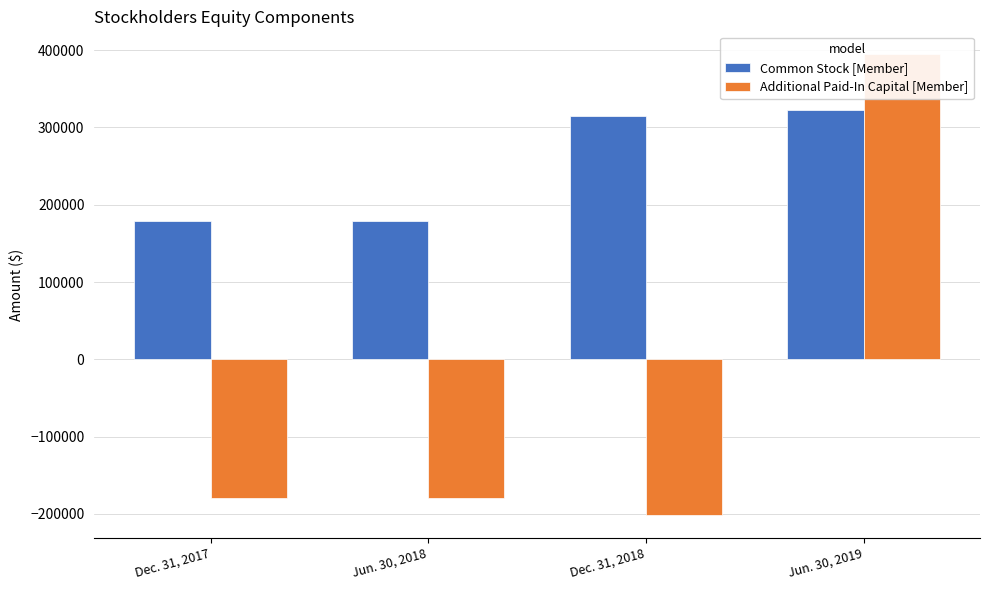

What is the maximum value for Common Stock [Member]?

322034